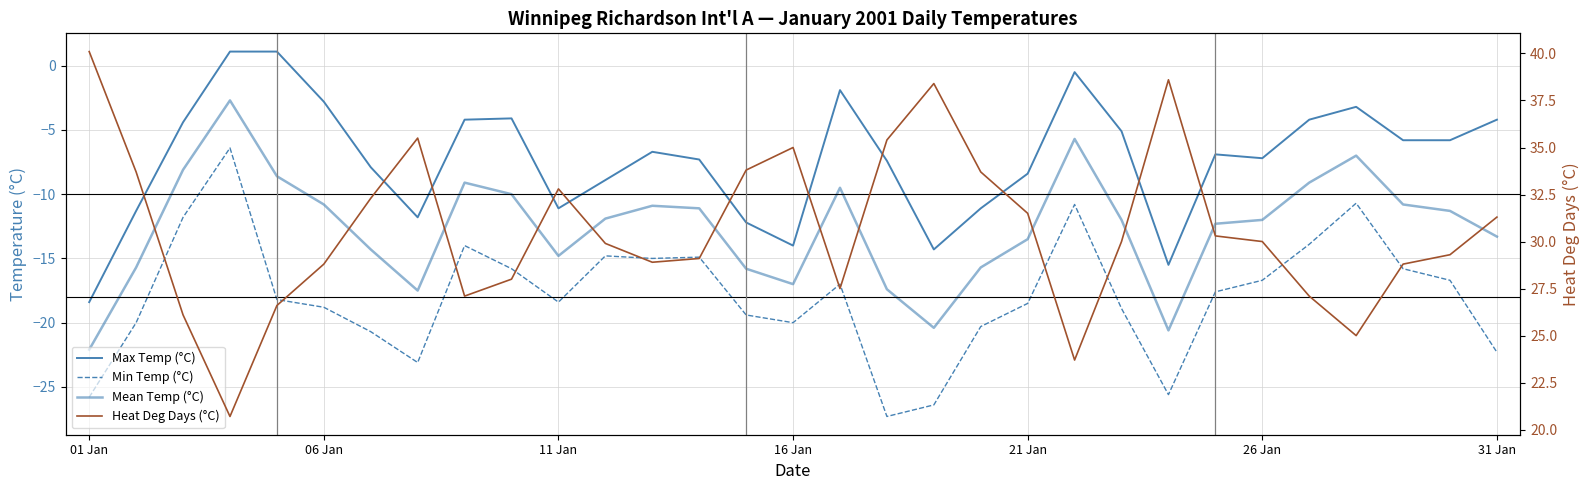

At 26 Jan, list the series in order from smallest to largest.

Min Temp (°C), Mean Temp (°C), Max Temp (°C), Heat Deg Days (°C)